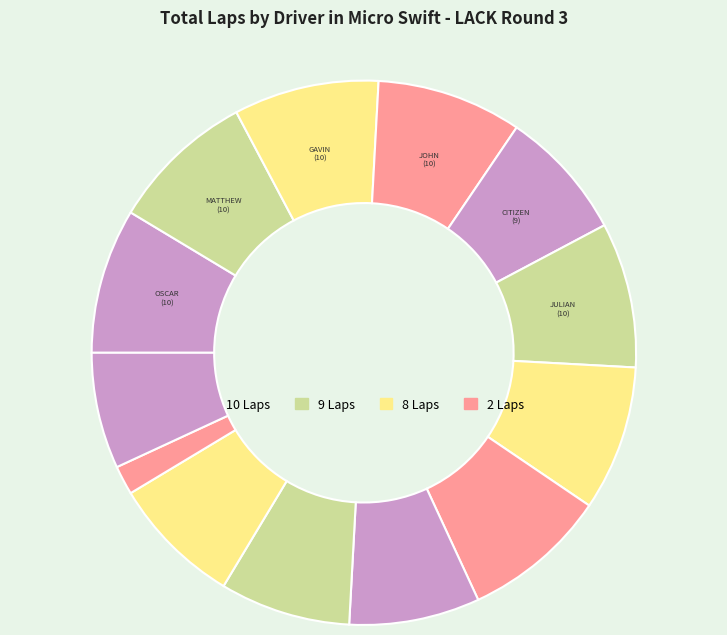

How many segments does this pie chart have?

13